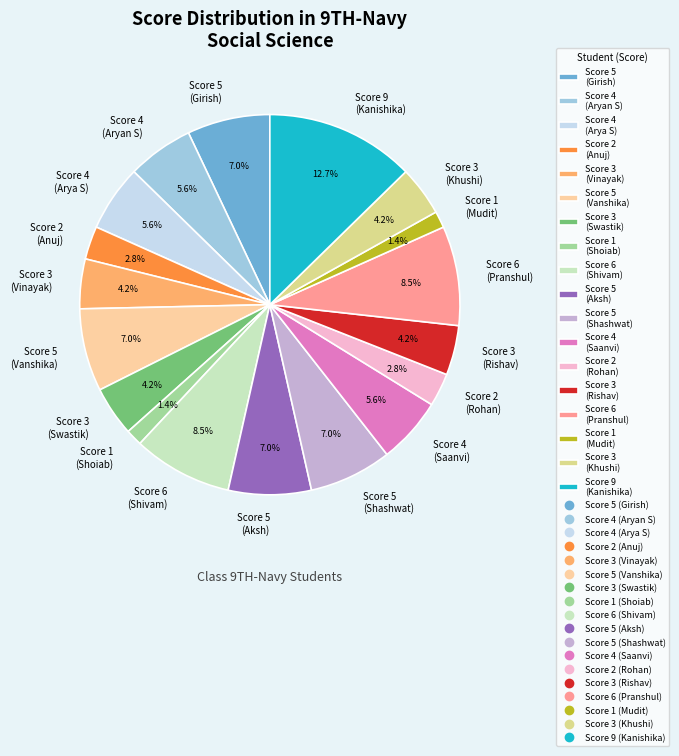

Does any single category account for the majority?

No